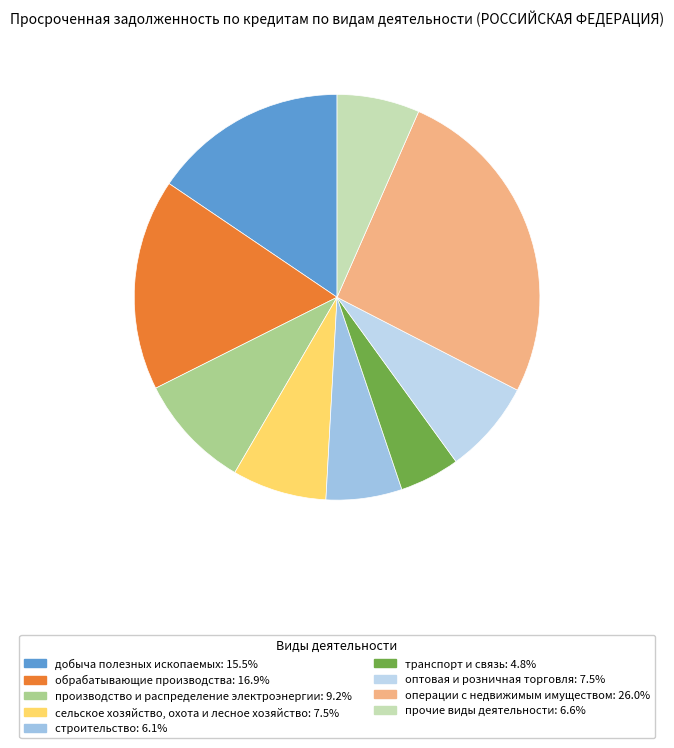

To the nearest percent, what percentage of the pie is строительство?

6%